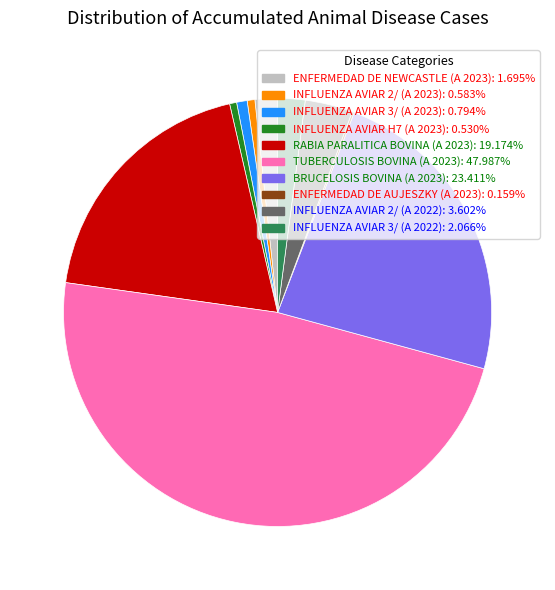

Does TUBERCULOSIS BOVINA (A 2023): 47.987% account for over 50% of the chart?

No